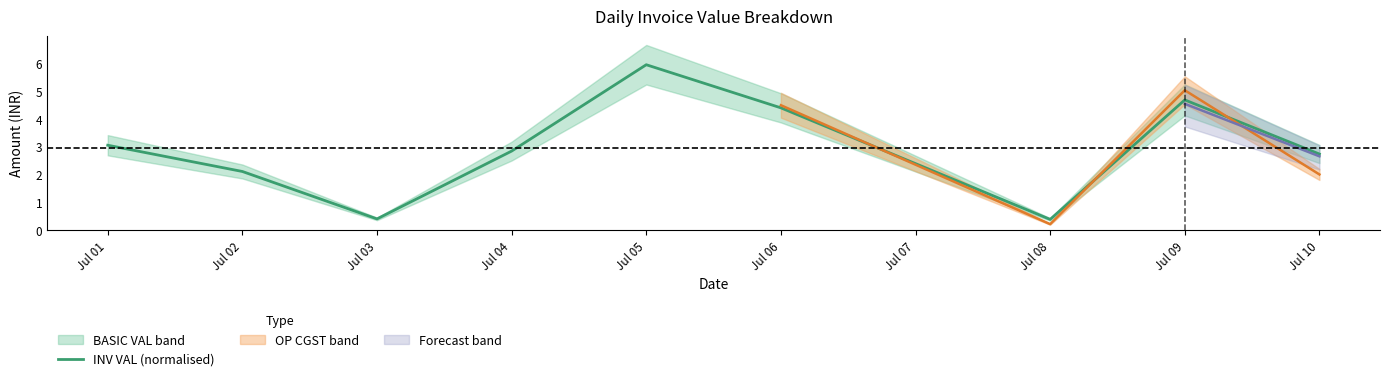

Where does the INV VAL (normalised) series first go above 2?

Jul 01